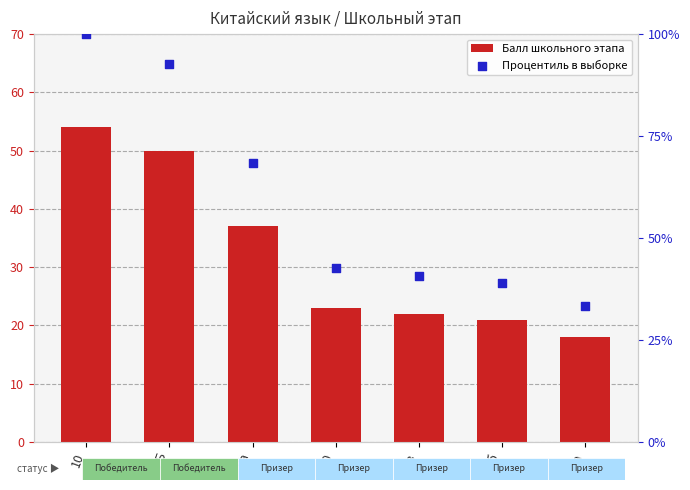

At how many categories does at least one series exceed 28?

7